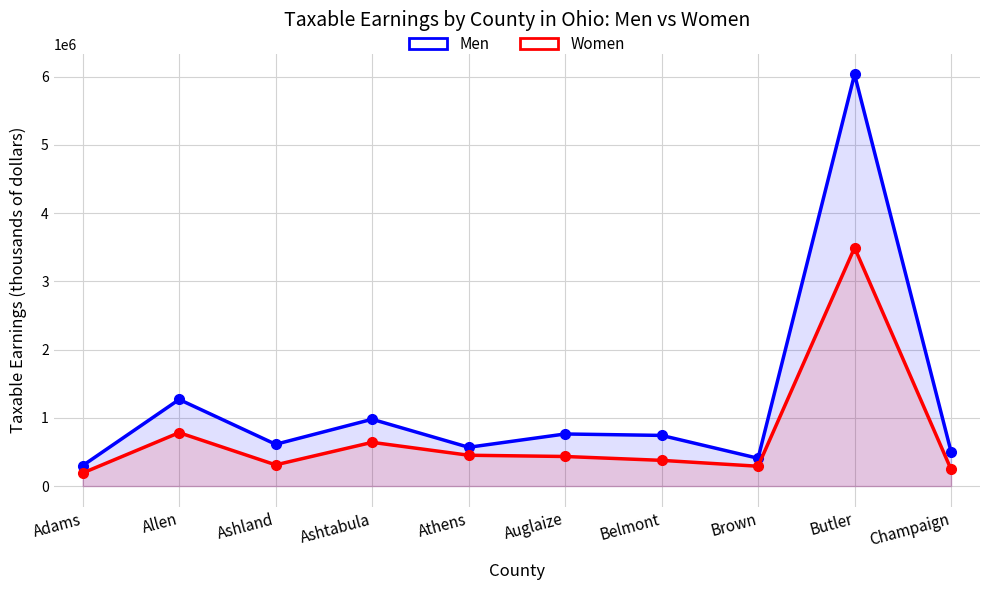

How many interior local valleys does the Men series have?

3